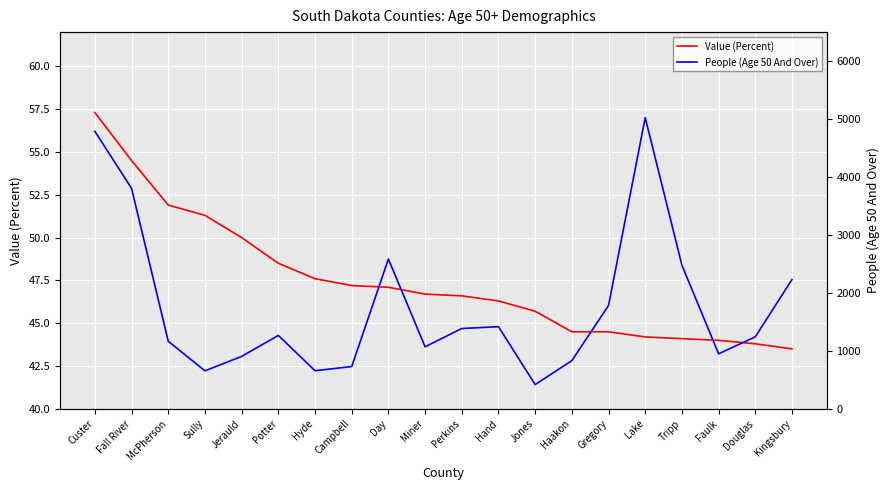

Rank the series by their maximum value, from lowest to highest.

Value (Percent), People (Age 50 And Over)